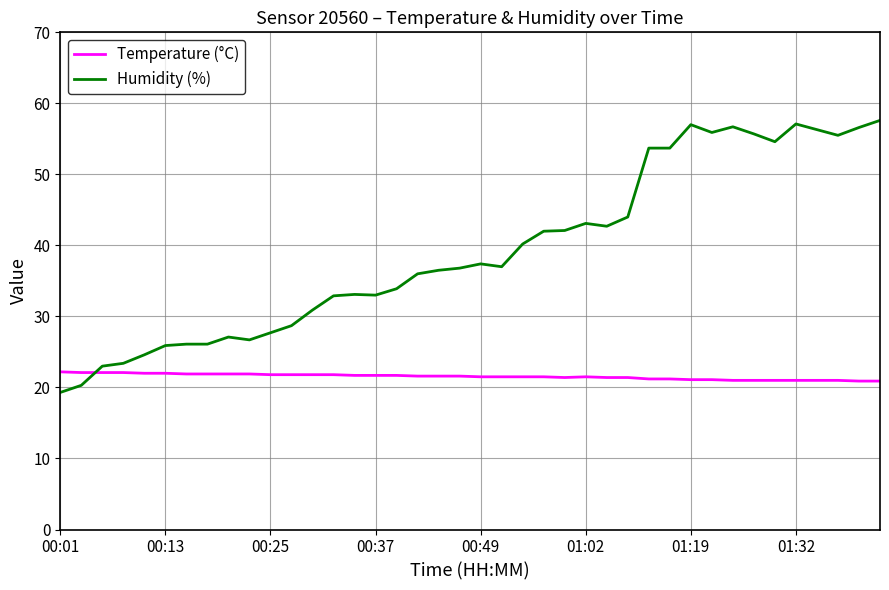

True or false: Humidity (%) and Temperature (°C) cross at least once.

True